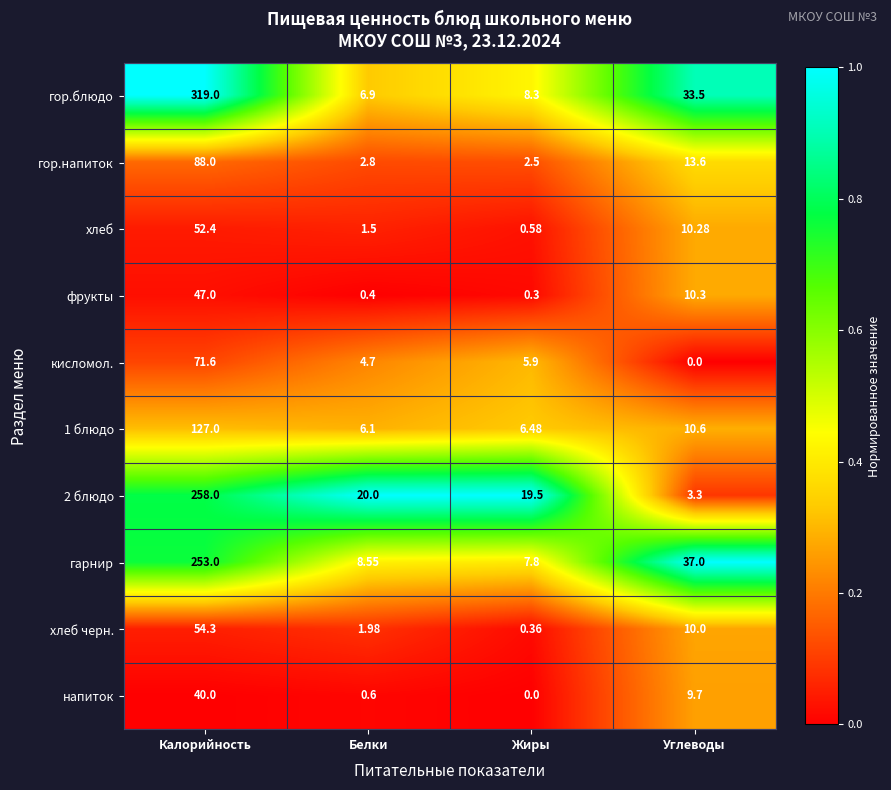

At which category is the sum across all series the highest?

Калорийность